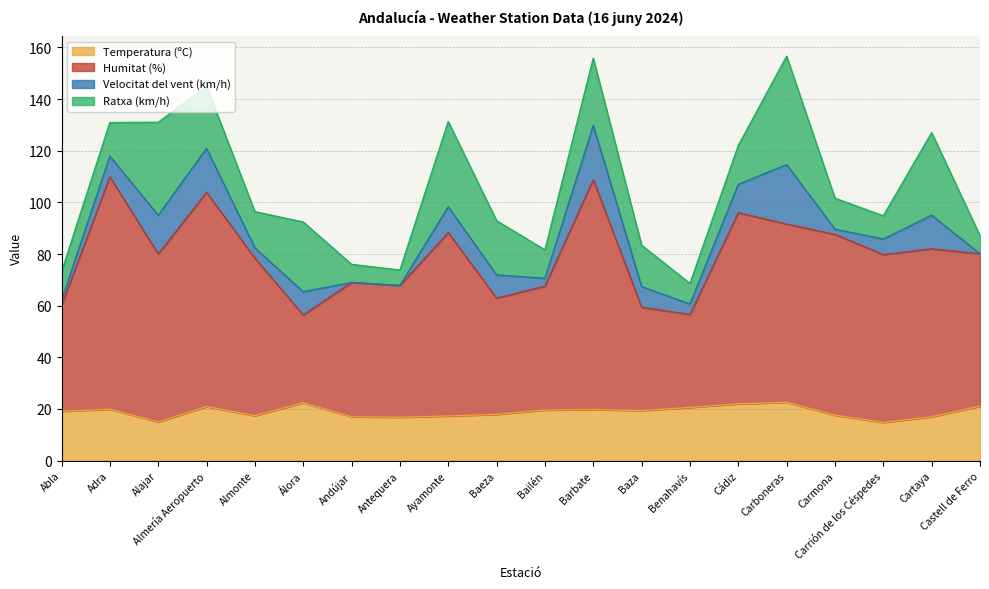

What are all the series names shown in the legend?

Temperatura (ºC), Humitat (%), Velocitat del vent (km/h), Ratxa (km/h)